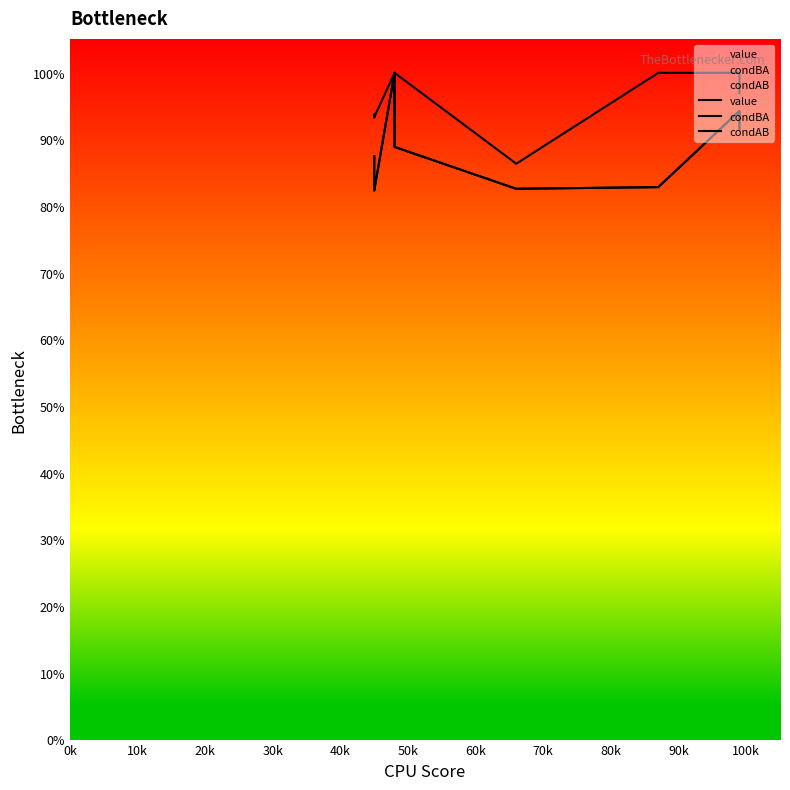

True or false: value and condAB cross at least once.

False